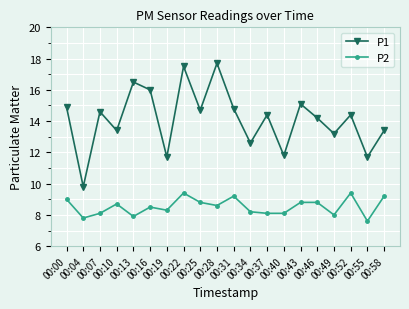

Reading left to right, extract all data points from this chart.

P1: 14.9	9.8	14.6	13.4	16.5	16.0	11.7	17.5	14.7	17.7	14.8	12.6	14.4	11.8	15.1	14.2	13.2	14.4	11.7	13.4
P2: 9.0	7.8	8.1	8.7	7.9	8.5	8.3	9.4	8.8	8.6	9.2	8.2	8.1	8.1	8.8	8.8	8.0	9.4	7.6	9.2